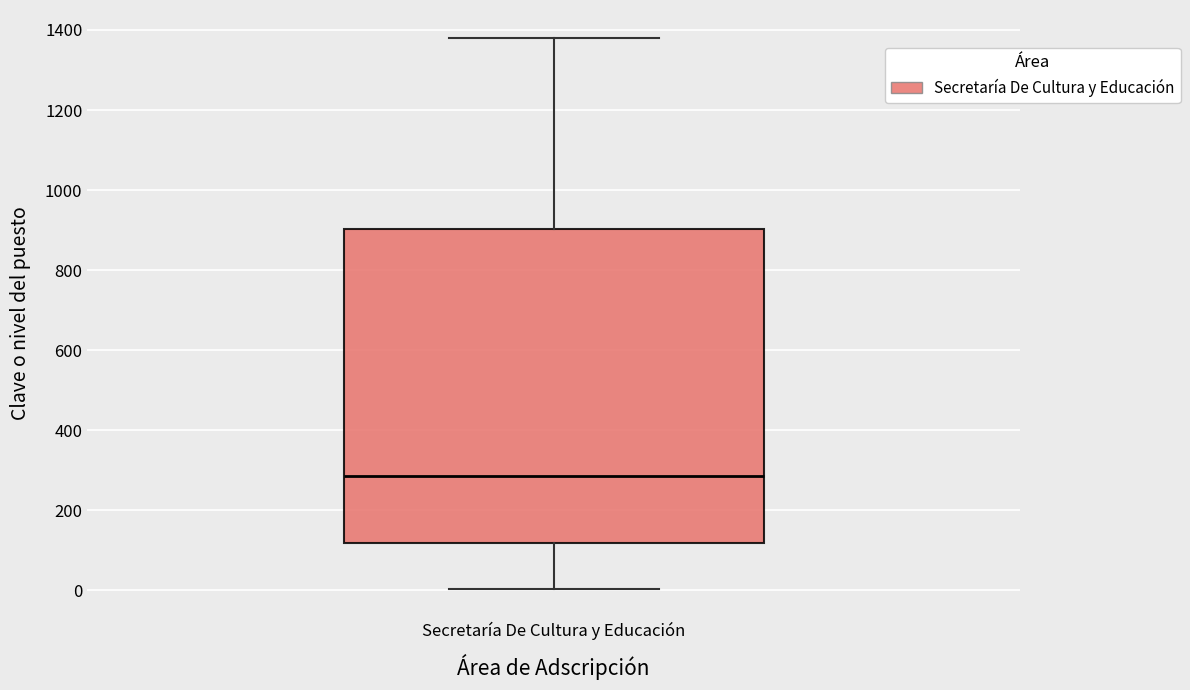

Transcribe this box plot: give where the median line is, the range the box spans, and where the two whiskers end, as read against the y-axis. The values are not printed on the chart, so give them approximately, as read against the axis.

median 280, box 120 to 900, whiskers 0 to 1380